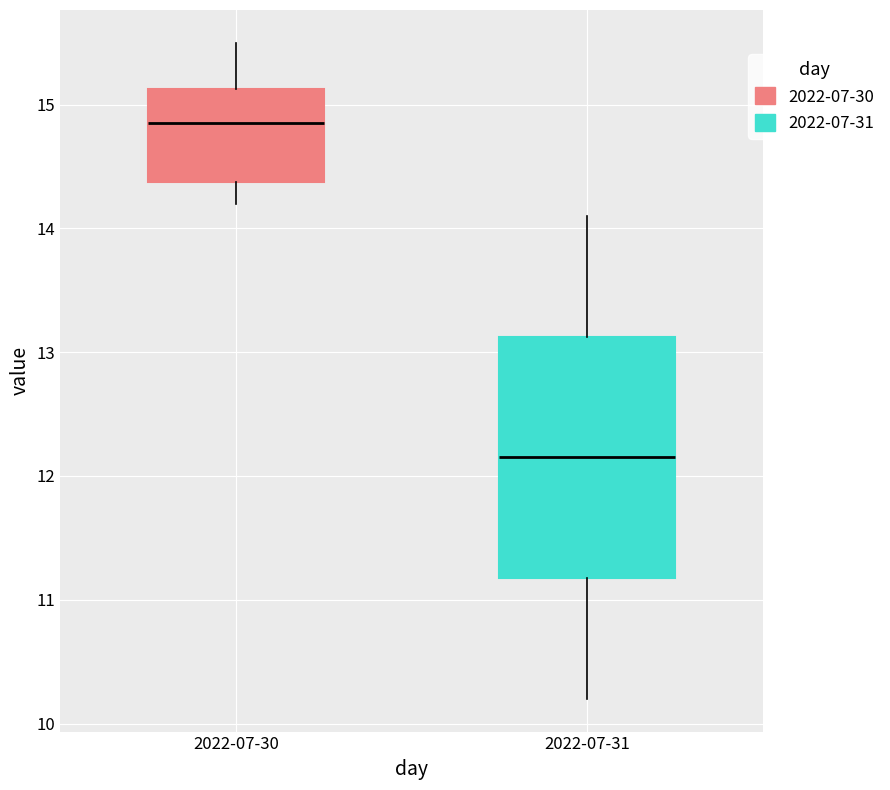

Reading left to right, read every box against the y-axis: the position of its median line, the range the box covers, and the ends of its whiskers. The values are not printed on the chart, so give them approximately, as read against the axis.

2022-07-30: median 14.9, box 14.4 to 15.1, whiskers 14.2 to 15.5
2022-07-31: median 12.2, box 11.2 to 13.1, whiskers 10.2 to 14.1